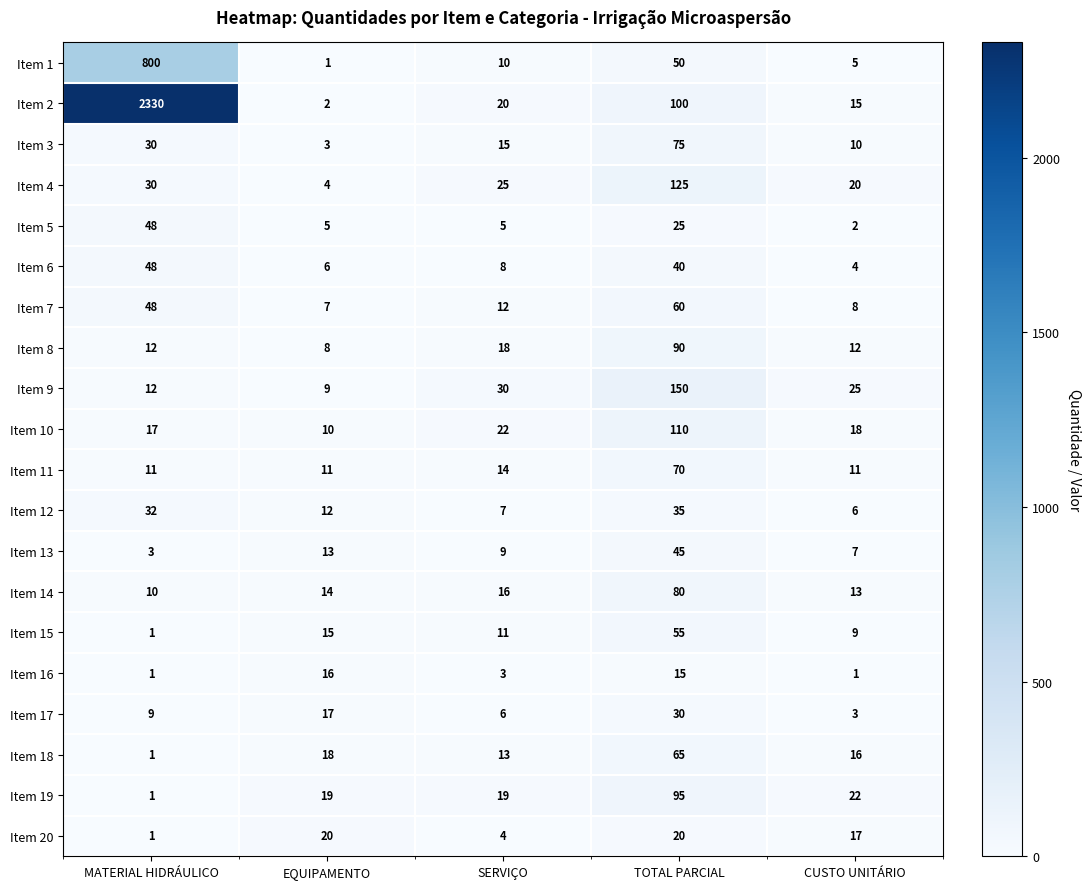

Read the Item 7 value at EQUIPAMENTO.

7